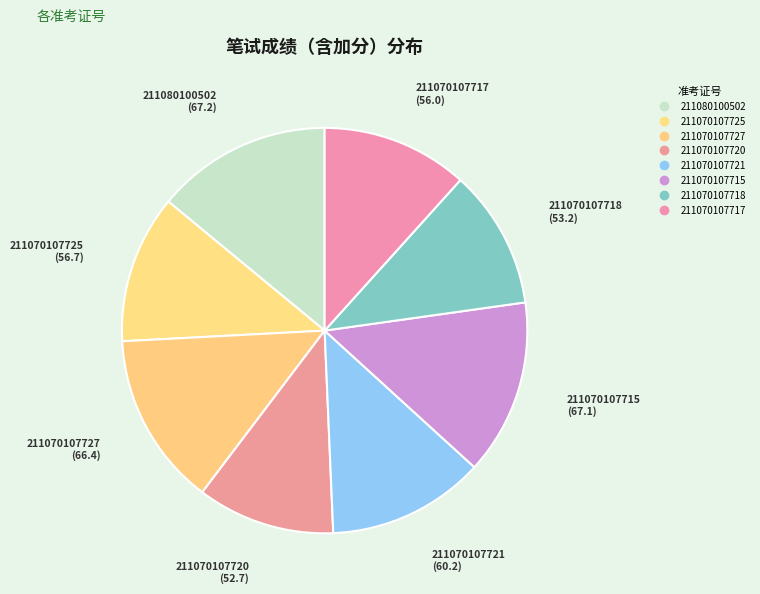

Approximately how many times larger is the value at 211070107715 compared to 211070107725?

1.2